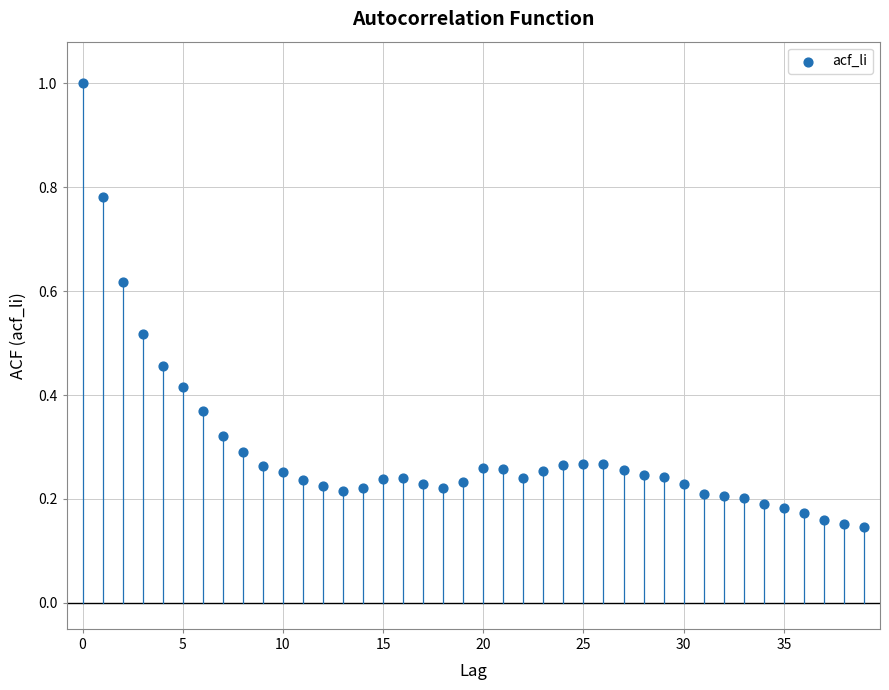

What is the range of Y values (max minus min)?

0.9